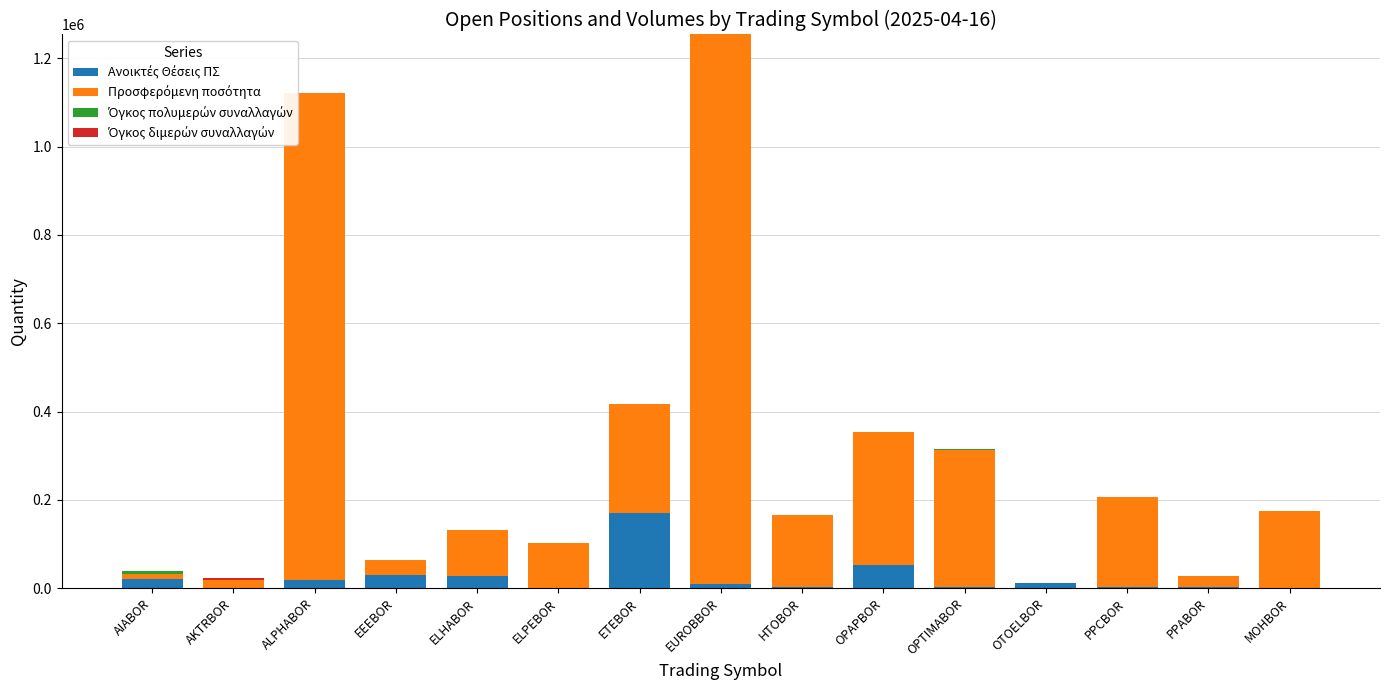

At which category is the sum across all series the highest?

EUROBBOR